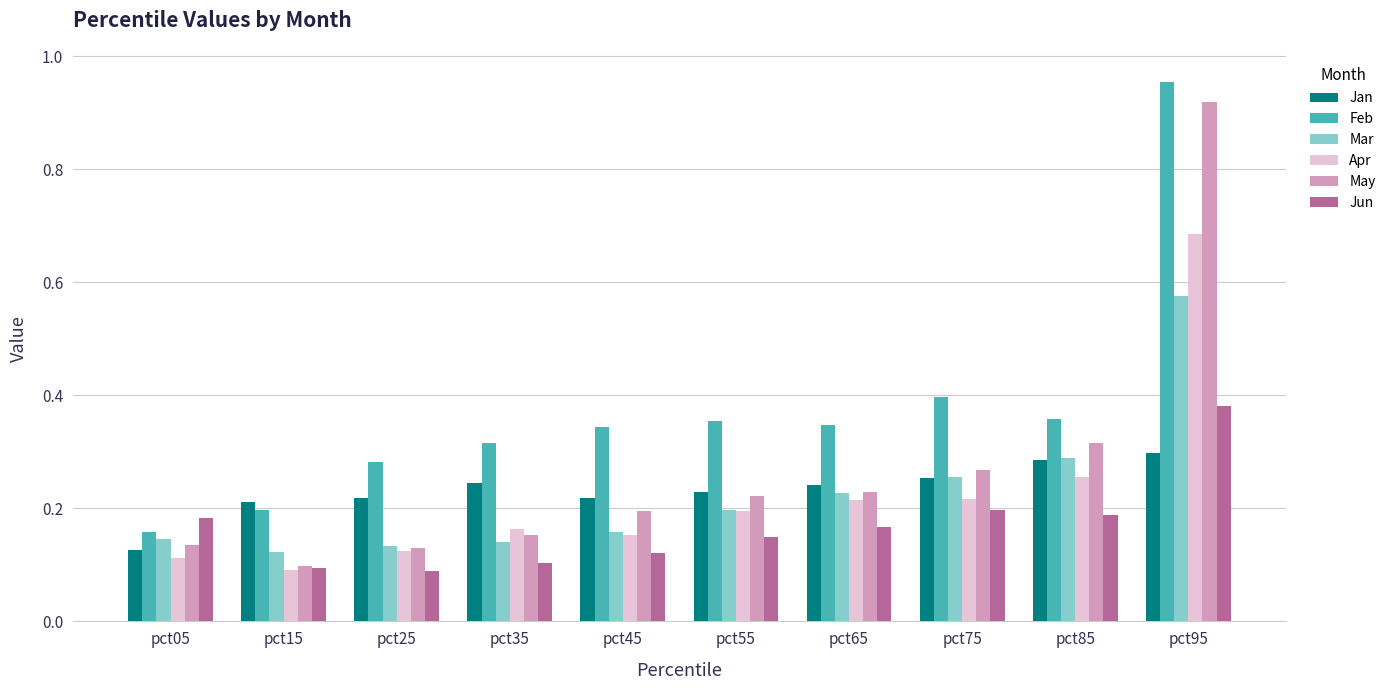

Is the value of Jun at pct85 greater than the value of Mar at pct95?

No